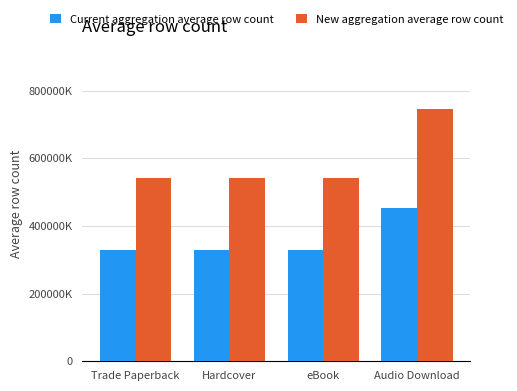

At Audio Download, list the series in order from largest to smallest.

New aggregation average row count, Current aggregation average row count